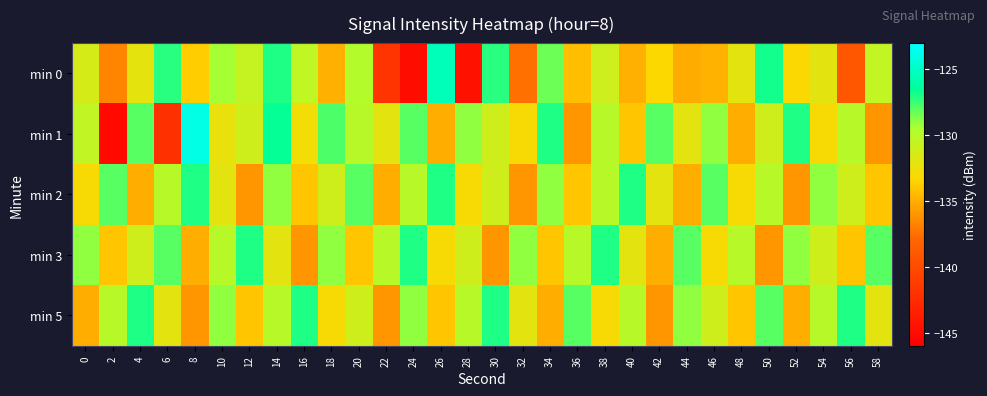

Which series has the largest range (max minus min)?

min 1